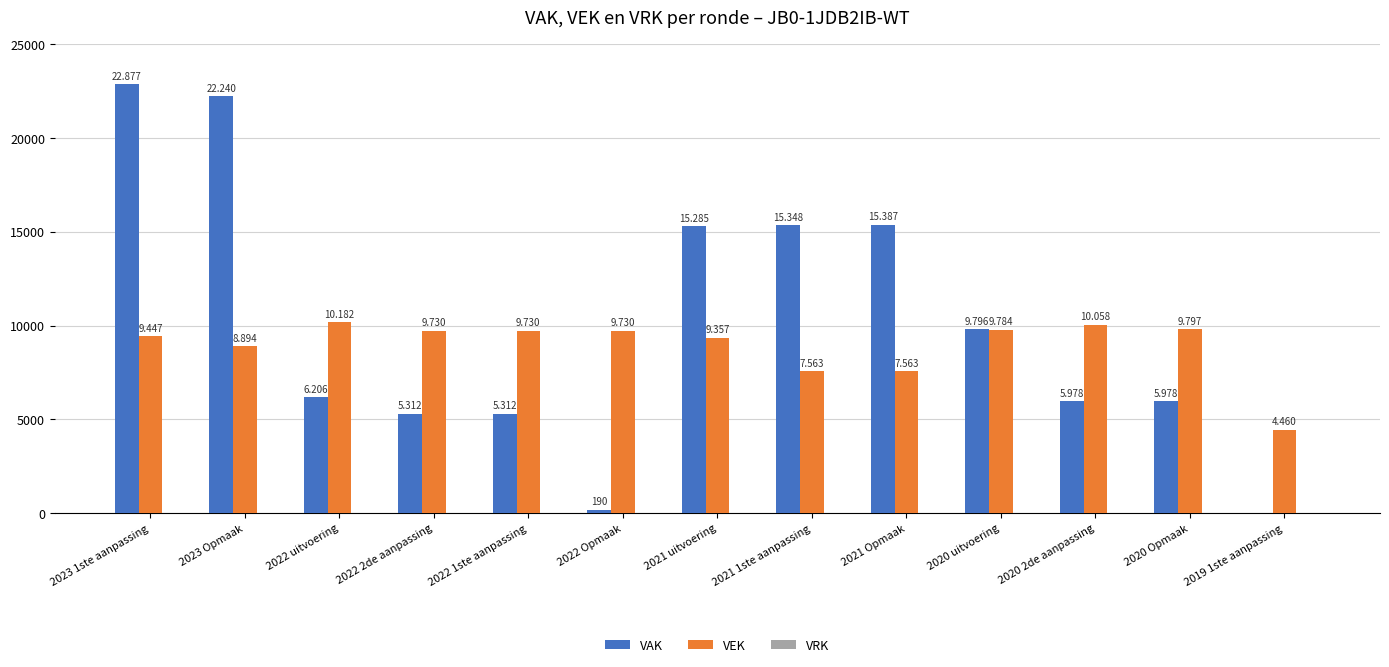

What is the difference between the highest and lowest values at 2023 1ste aanpassing?

22877